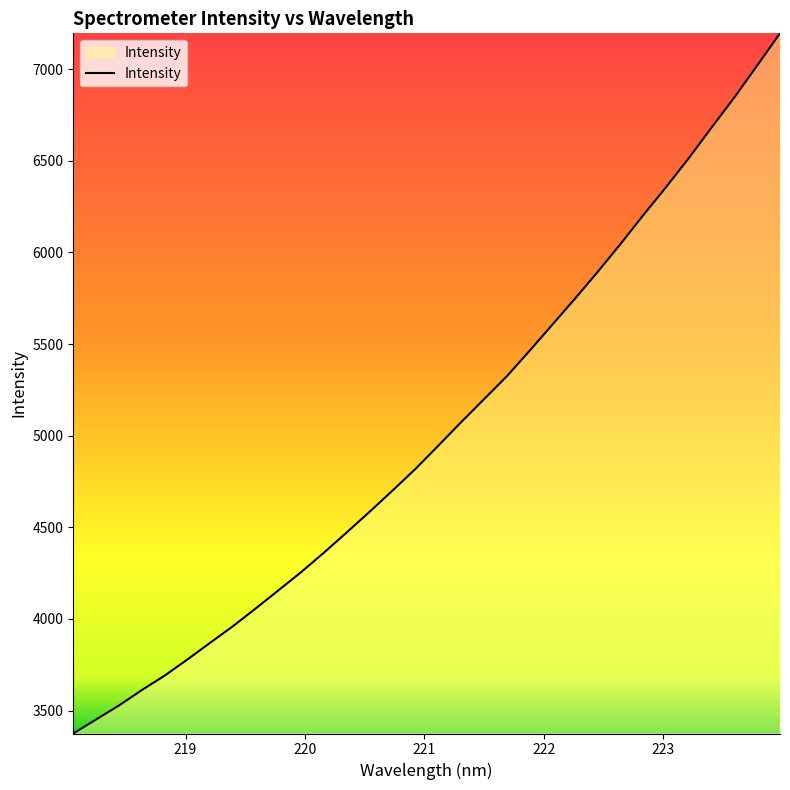

Reading left to right, what are all the values shown in this chart?

3374.7	3451.1	3527.5	3611.2	3690.3	3778.6	3870.0	3960.6	4057.6	4156.8	4256.8	4363.1	4473.8	4586.0	4701.2	4818.7	4945.3	5073.4	5198.0	5323.2	5462.4	5605.0	5747.8	5894.6	6046.3	6203.6	6356.3	6515.3	6682.3	6846.4	7019.9	7195.6